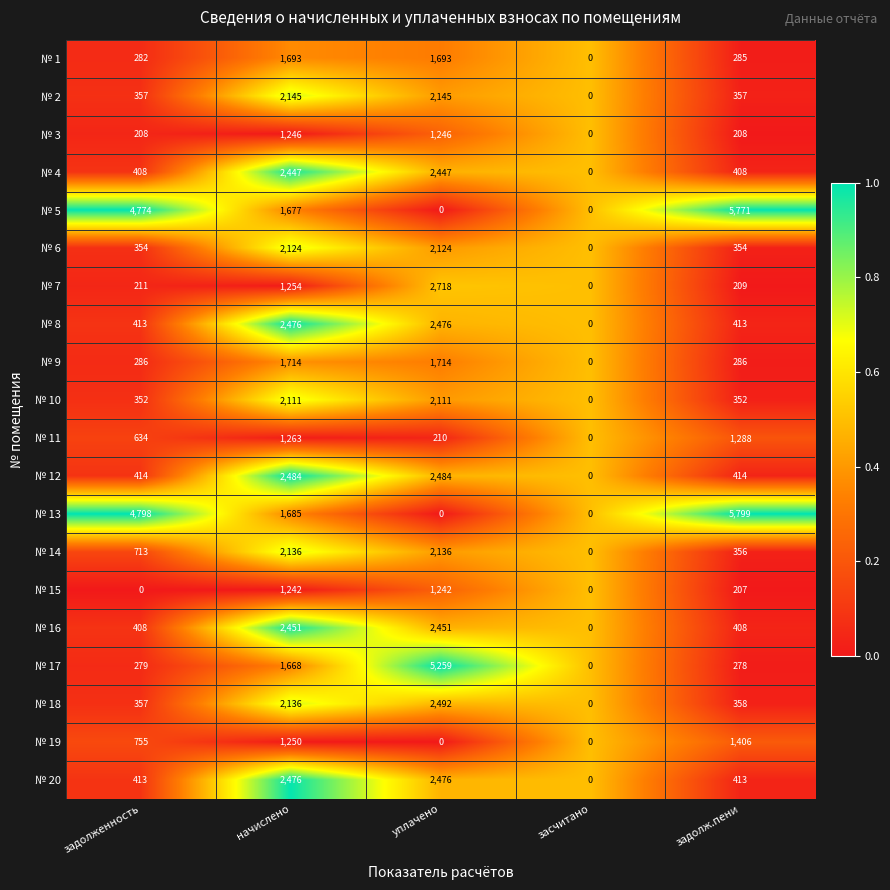

Which series has the largest total across all categories?

№ 13